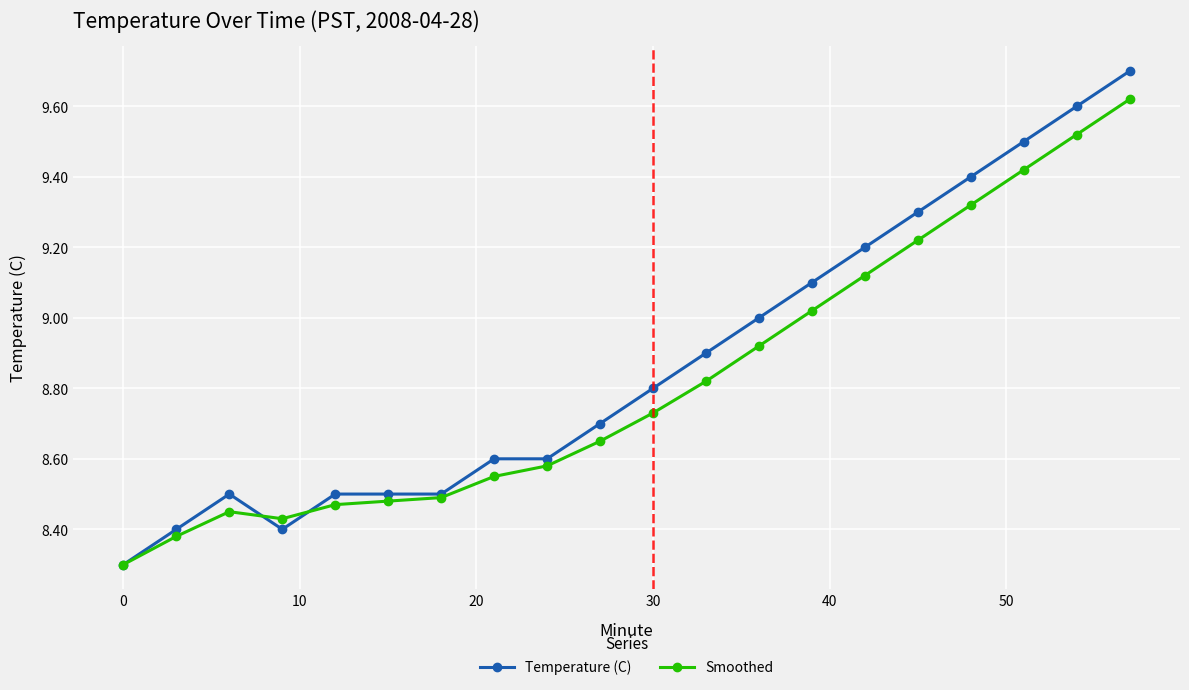

Which series has the largest range (max minus min)?

Temperature (C)